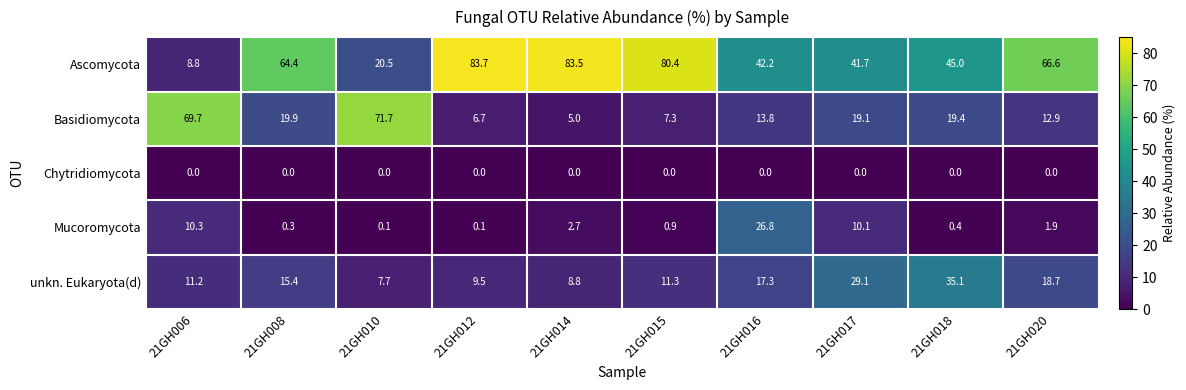

Count the number of categories in the chart.

10